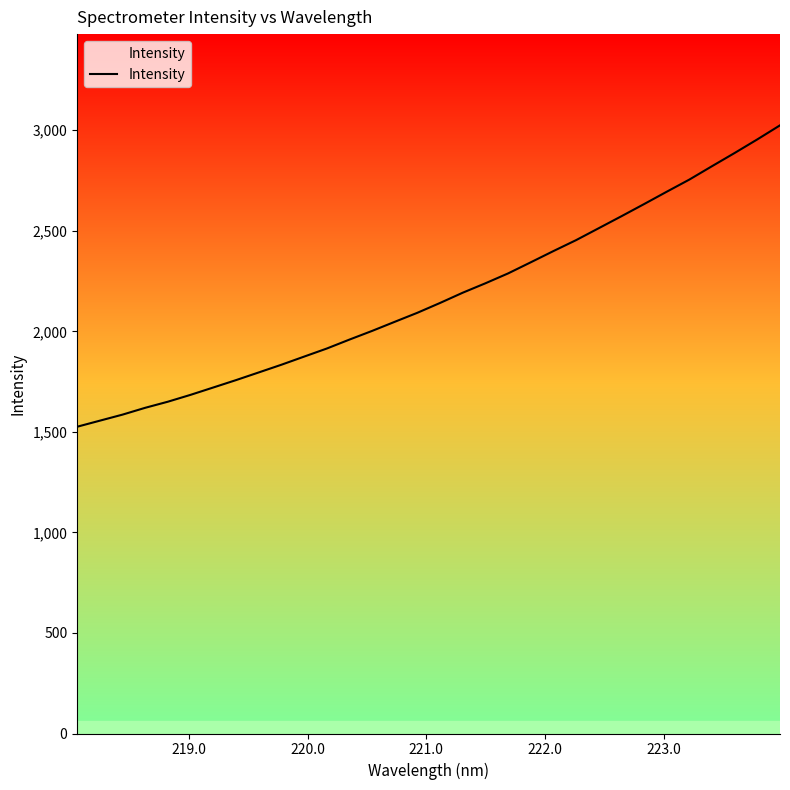

What is the greatest value displayed?

3024.3